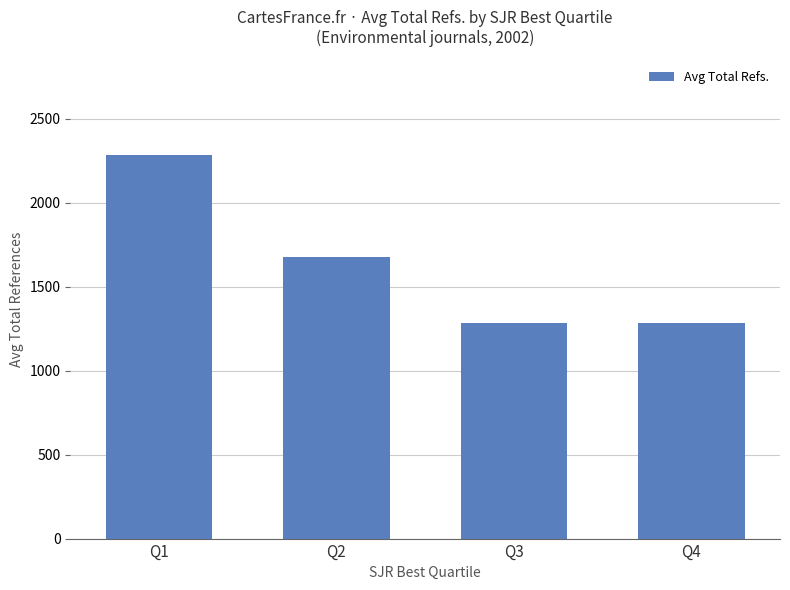

The value at Q4 is 1285.8. True or false?

True